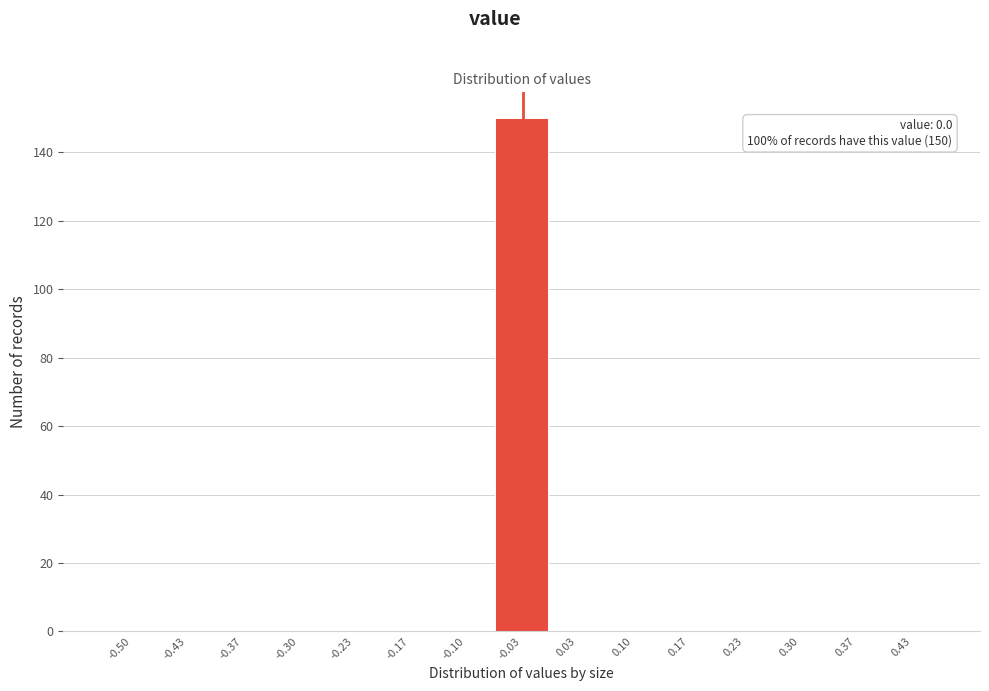

Reading right to left, transcribe all the data shown in this chart.

0.43=0	0.37=0	0.30=0	0.23=0	0.17=0	0.10=0	0.03=0	-0.03=150	-0.10=0	-0.17=0	-0.23=0	-0.30=0	-0.37=0	-0.43=0	-0.50=0